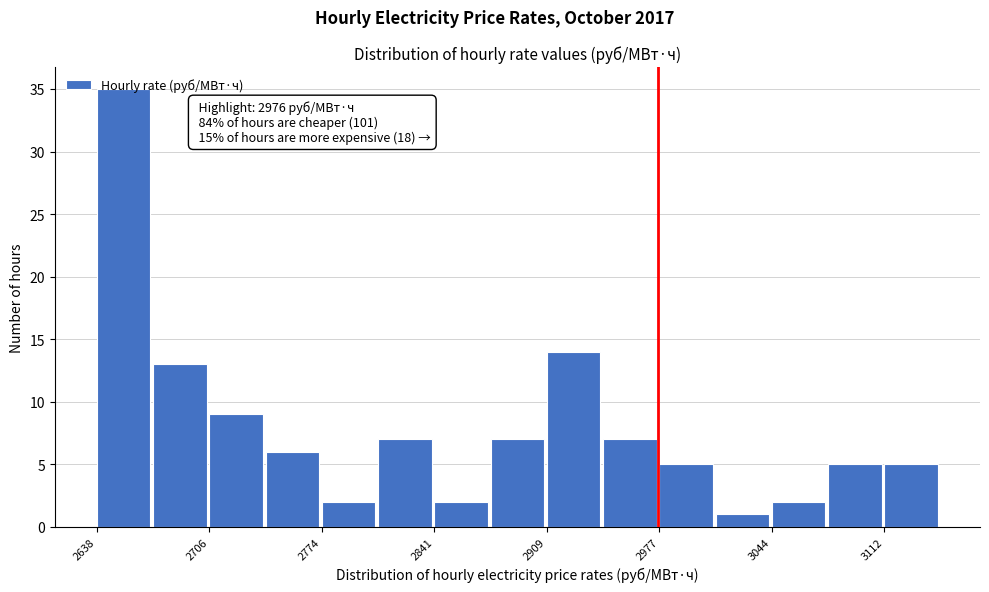

Around what value on the x-axis is the tallest bar? Give the approximate position of its centre, as read against the axis.

2650